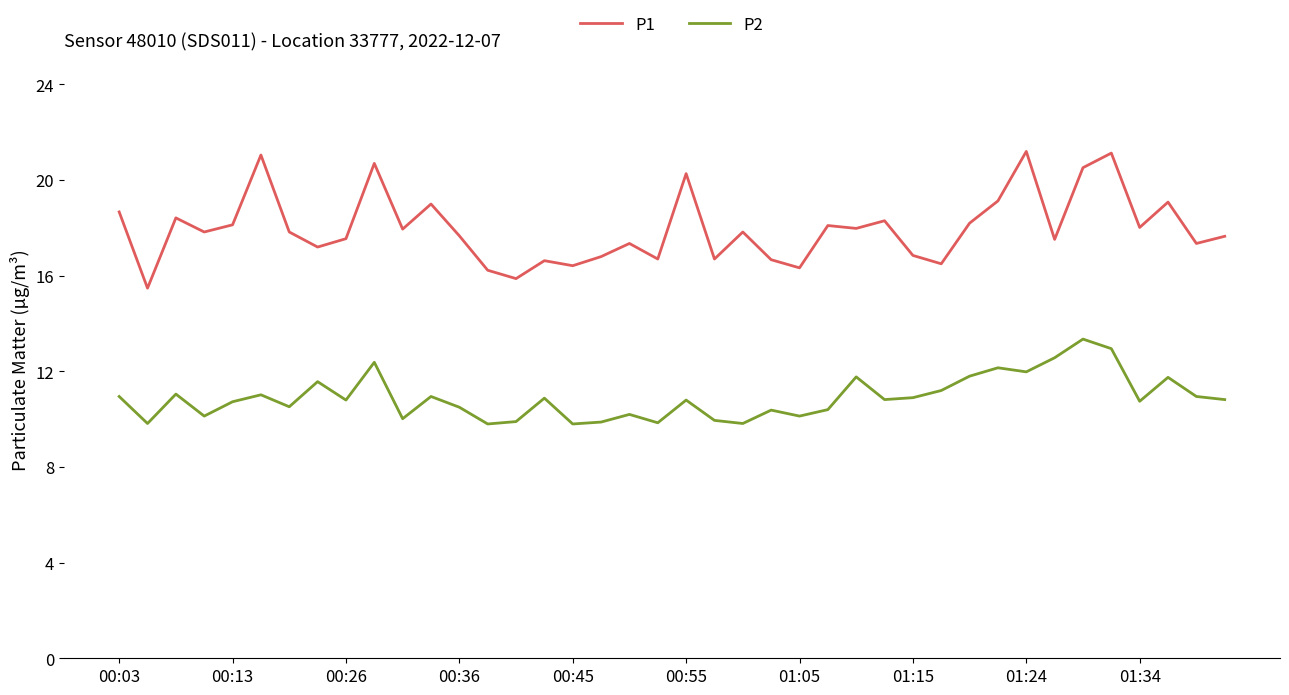

Which series has the largest total across all categories?

P1